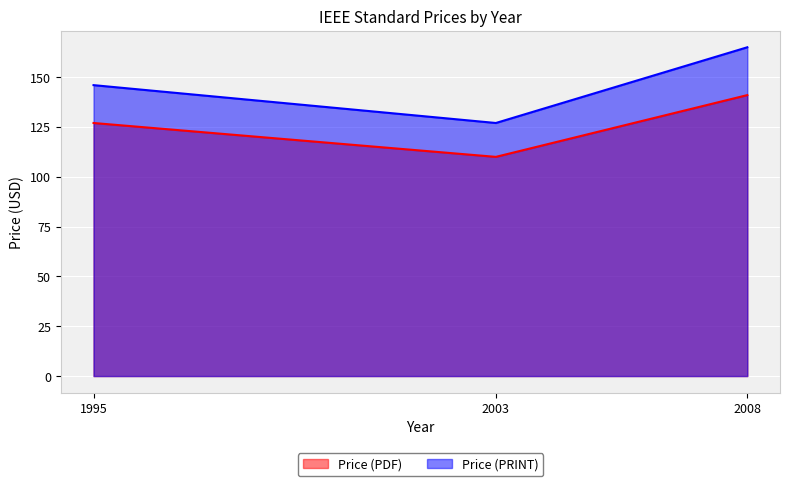

How many series are shown in this chart?

2